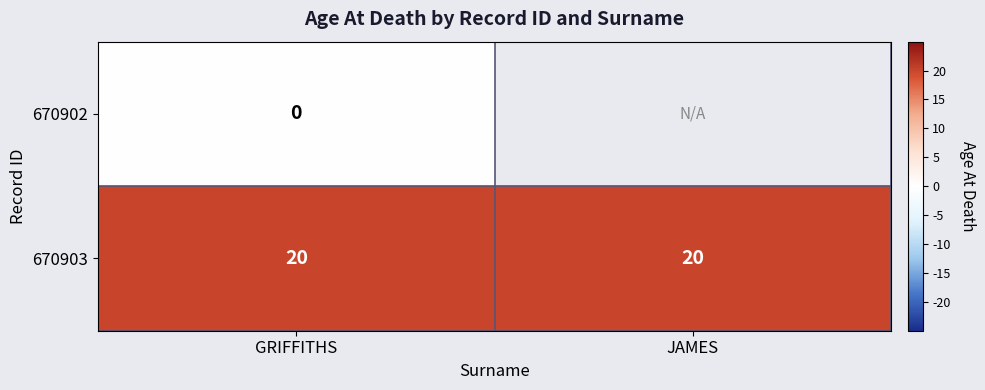

What is the total value across all series at GRIFFITHS?

20